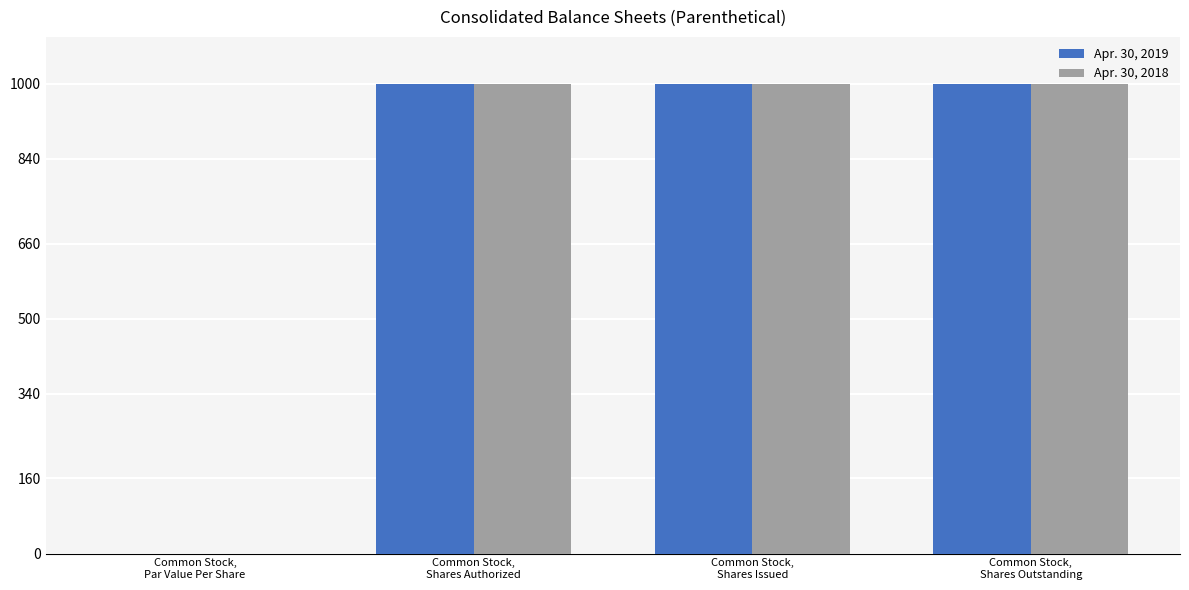

What is the sum of all Apr. 30, 2019 values?

3000.0